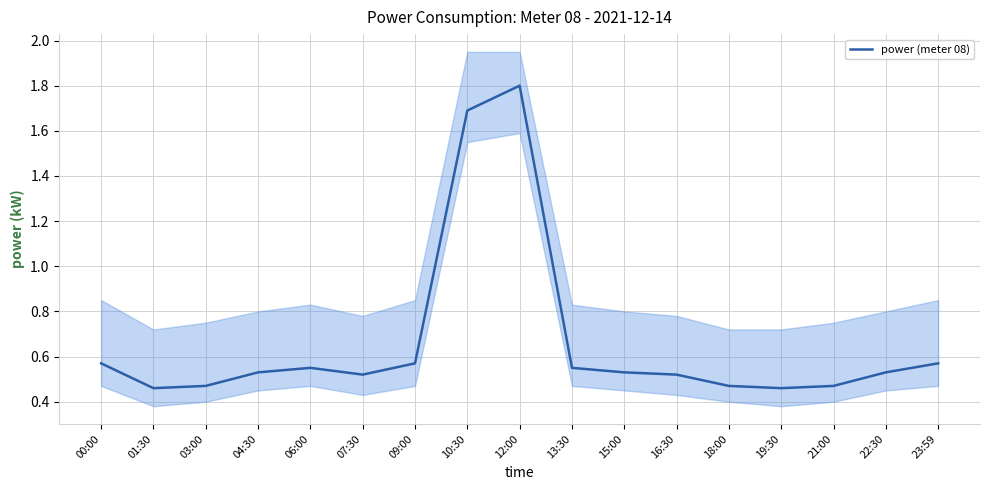

Is this an area chart (filled region under the line)?

No